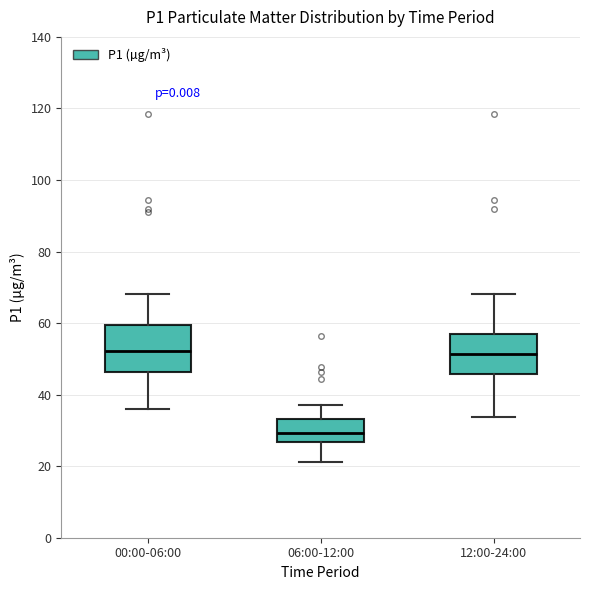

Where does the median line of the box for 06:00-12:00 sit on the y-axis? The values are not printed on the chart, so give them approximately, as read against the axis.

30